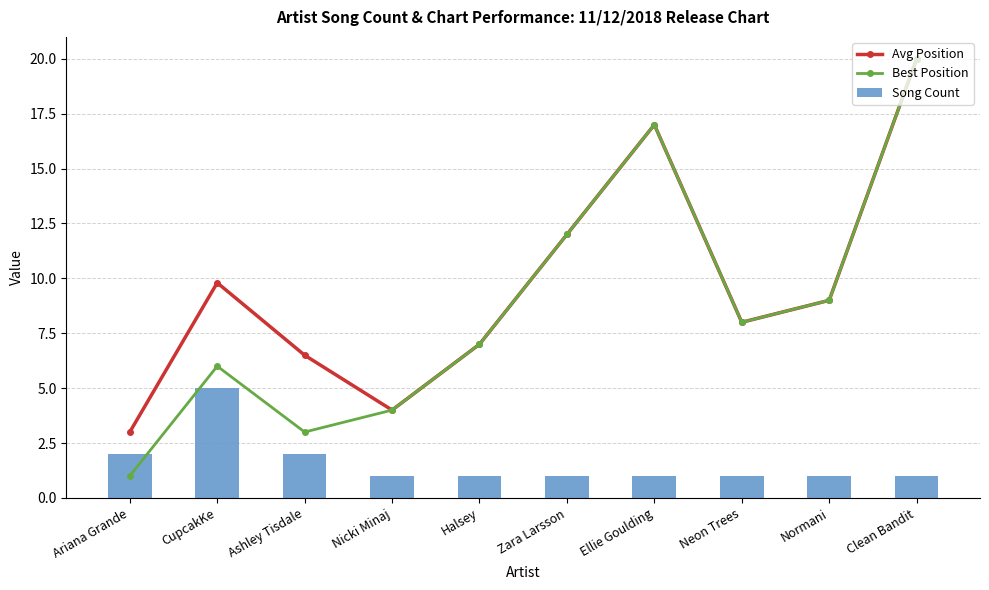

Where is Avg Position nearest to the value 11?

Zara Larsson